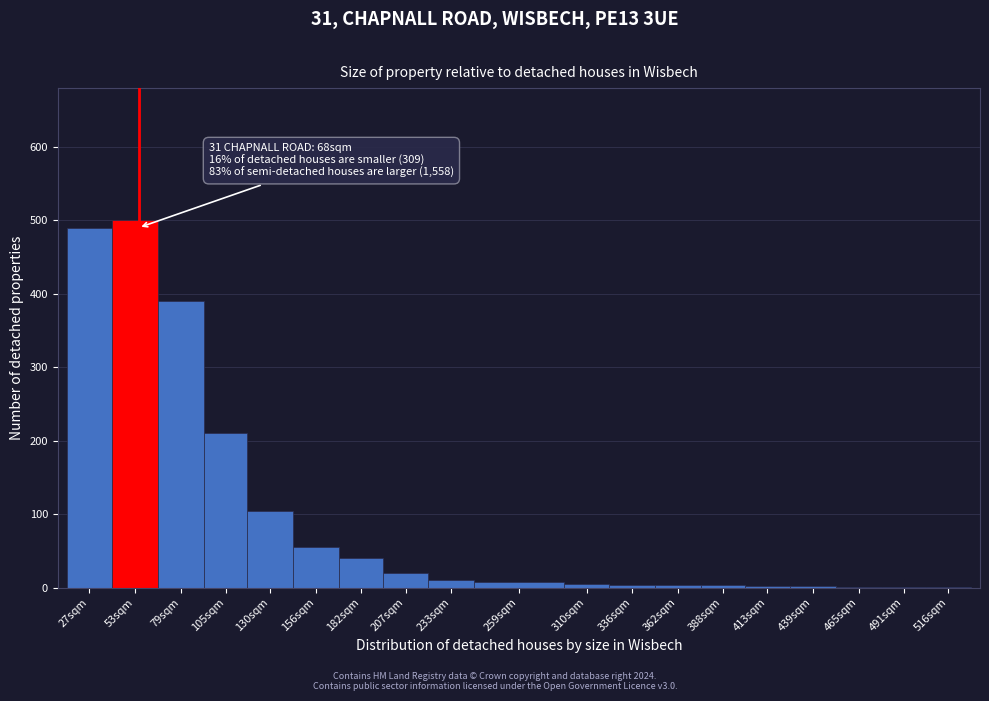

At which label is the value closest to 250?

105sqm